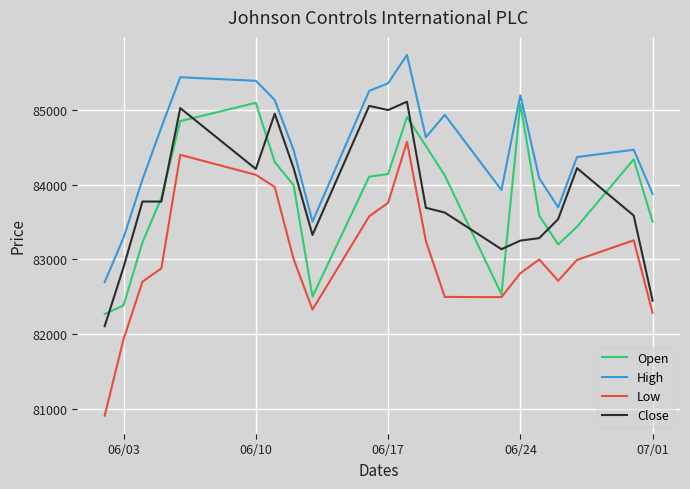

True or false: Close and Low cross at least once.

False